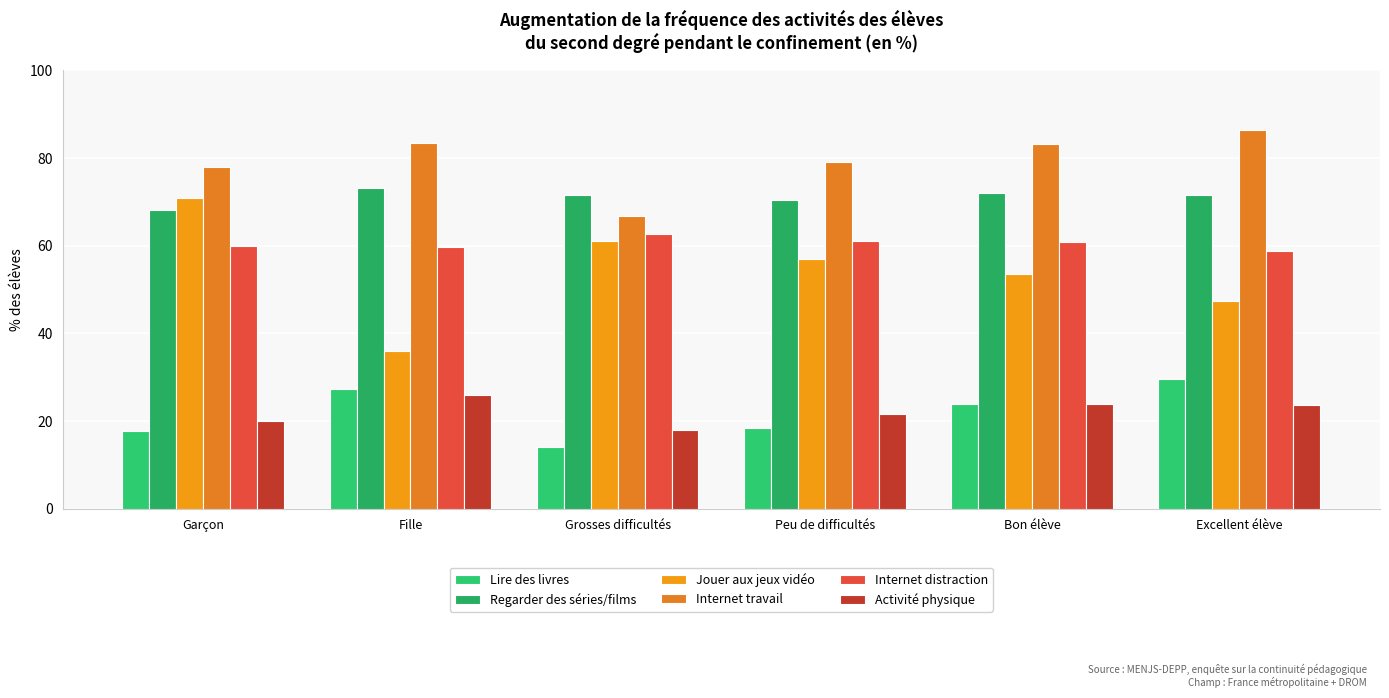

What is the difference between the maximum and minimum values in the Regarder des séries/films series?

5.2